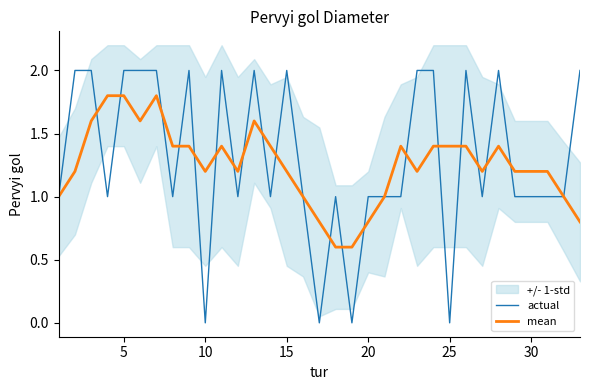

The value of mean at 30 is 0.4. True or false?

False